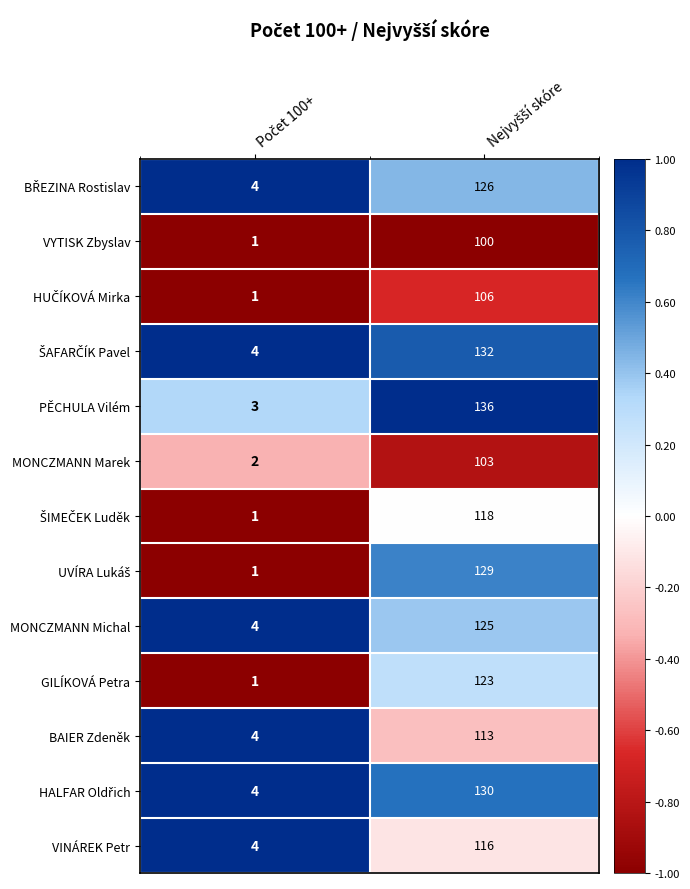

What is the difference between the maximum and minimum values in the MONCZMANN Marek series?

101